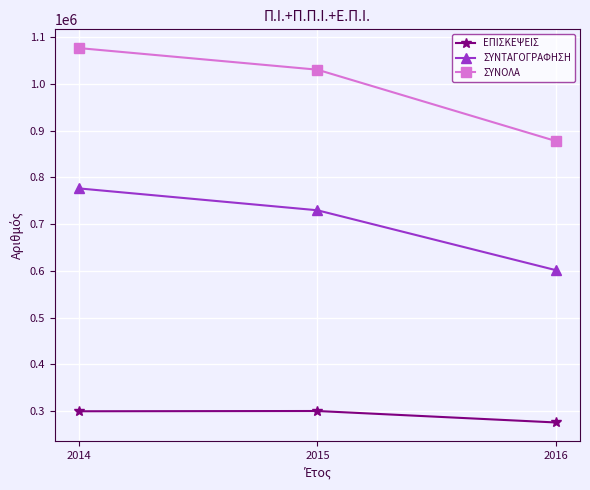

Which category has the lowest value in the ΣΥΝΟΛΑ series?

2016